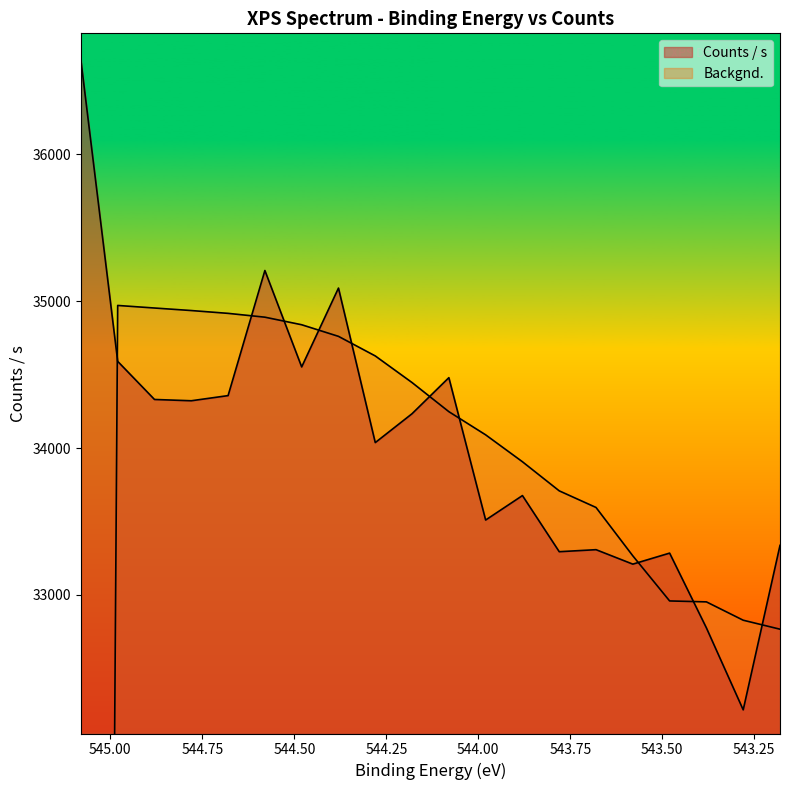

What is the spread (max minus min) of values at 544.98?

380.9